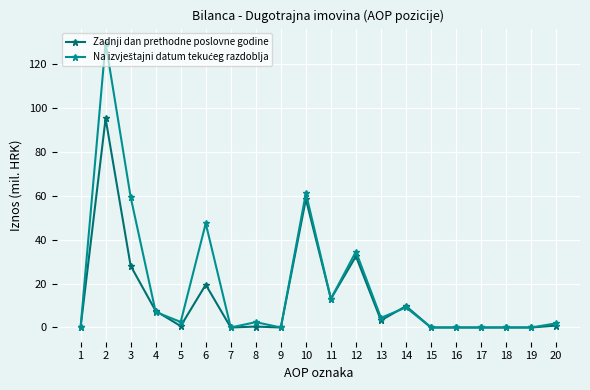

The value of Zadnji dan prethodne poslovne godine at 15 is 0.0. True or false?

True